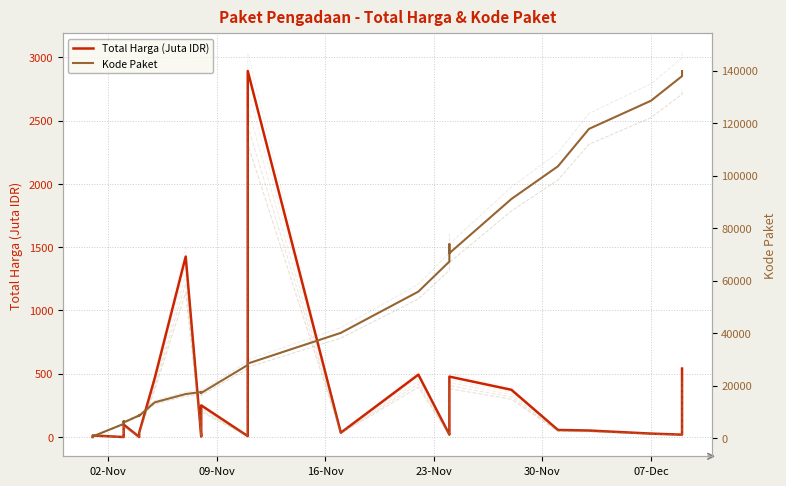

Count the number of categories in the chart.

35